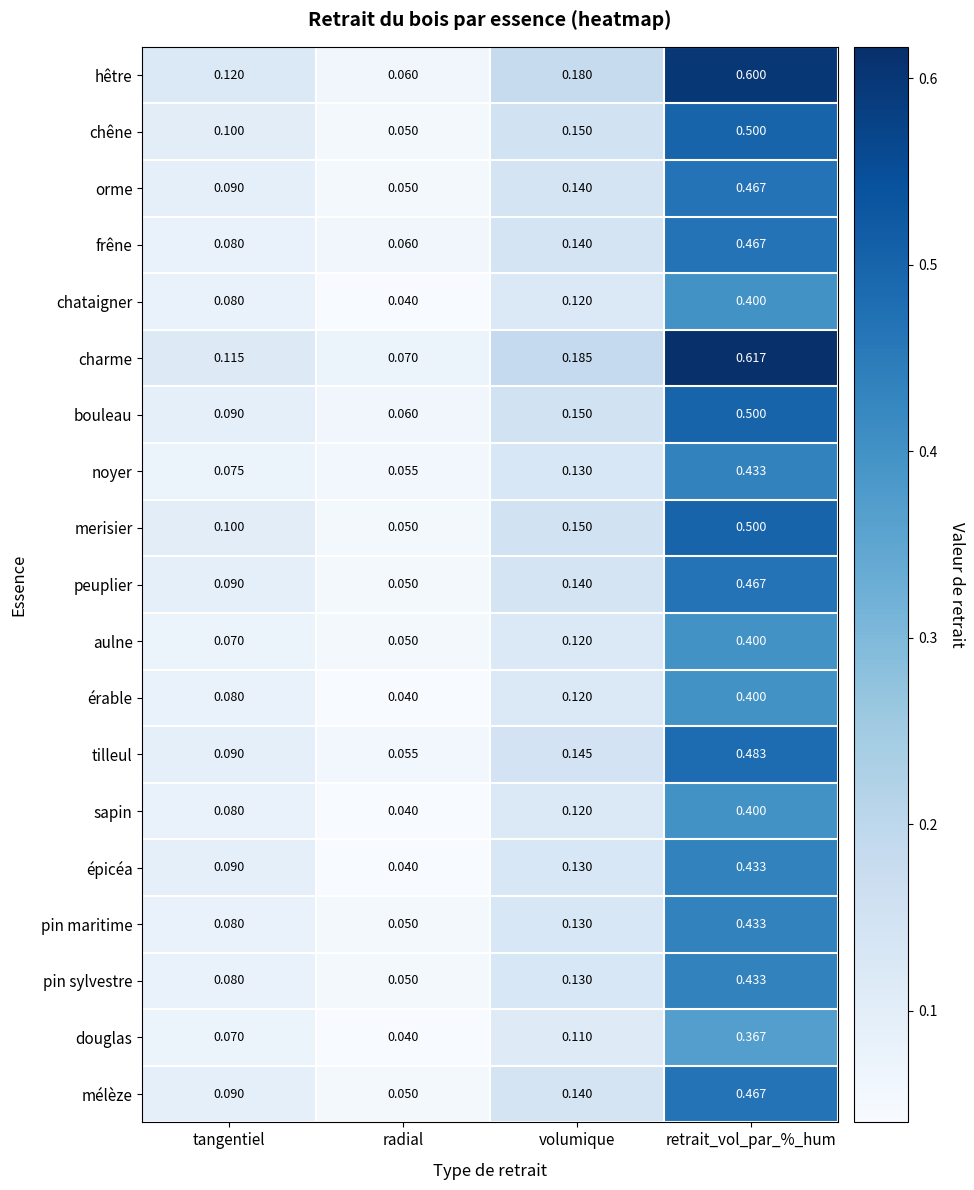

At which category does the chart reach its minimum across all series?

radial